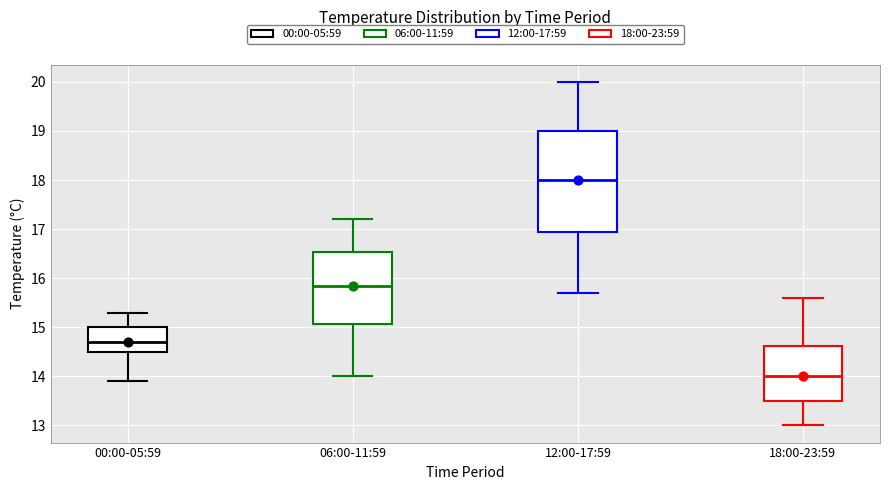

Reading left to right, transcribe this box plot: for each box, give where its median line is, the range the box spans, and where its two whiskers end, as read against the y-axis. The values are not printed on the chart, so give them approximately, as read against the axis.

00:00-05:59: median 14.7, box 14.5 to 15.0, whiskers 13.9 to 15.3
06:00-11:59: median 15.9, box 15.1 to 16.5, whiskers 14.0 to 17.2
12:00-17:59: median 18.0, box 17.0 to 19.0, whiskers 15.7 to 20.0
18:00-23:59: median 14.0, box 13.5 to 14.6, whiskers 13.0 to 15.6